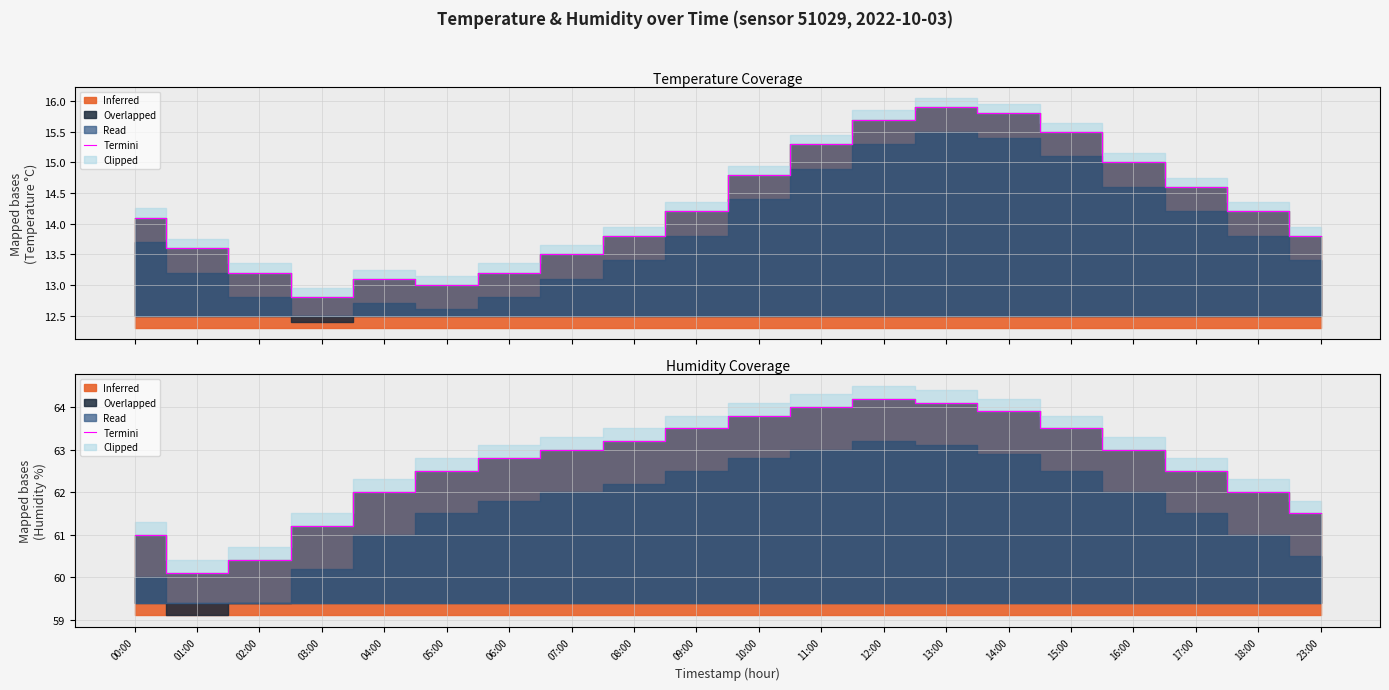

How many points are higher than both their immediate neighbors (excluding endpoints)?

1